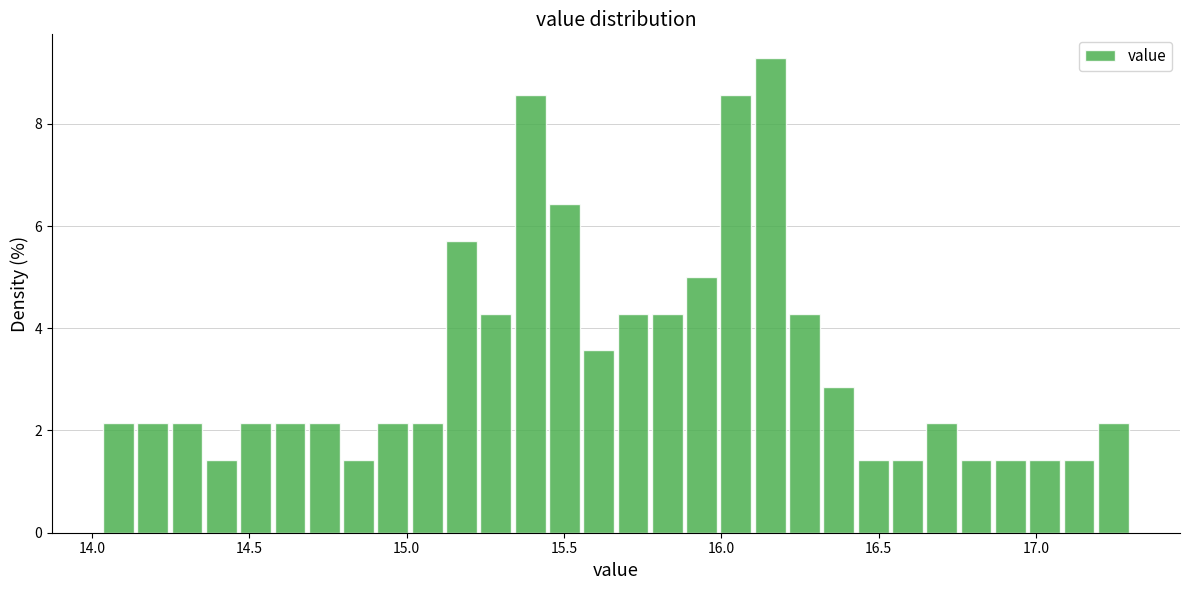

Read against the x-axis, roughly where is the centre of the tallest bar?

16.15